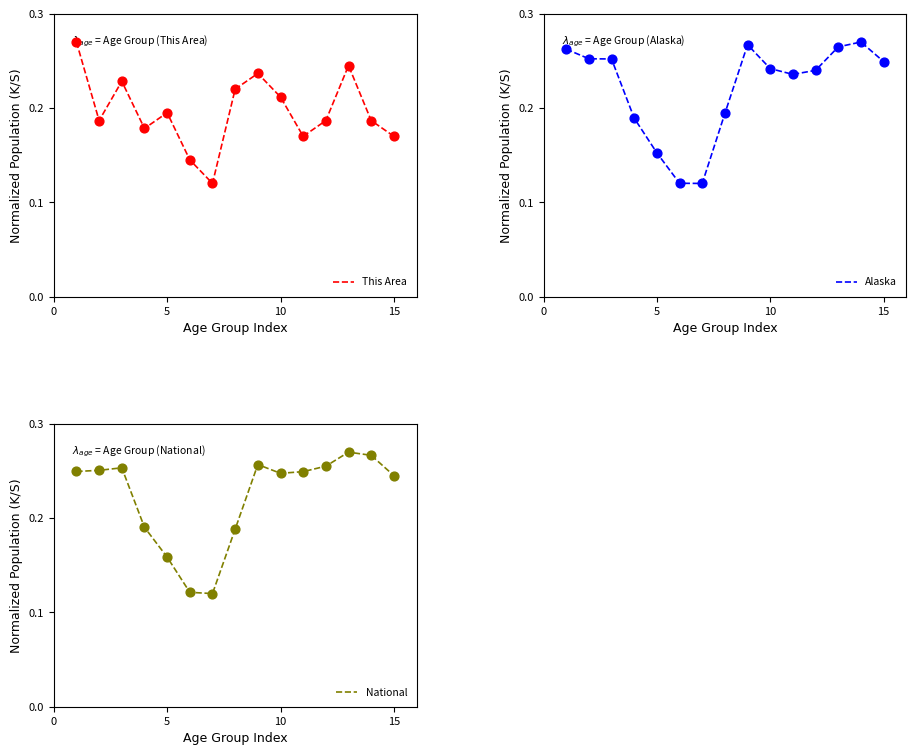

Which series has the largest Y range (max minus min)?

This Area